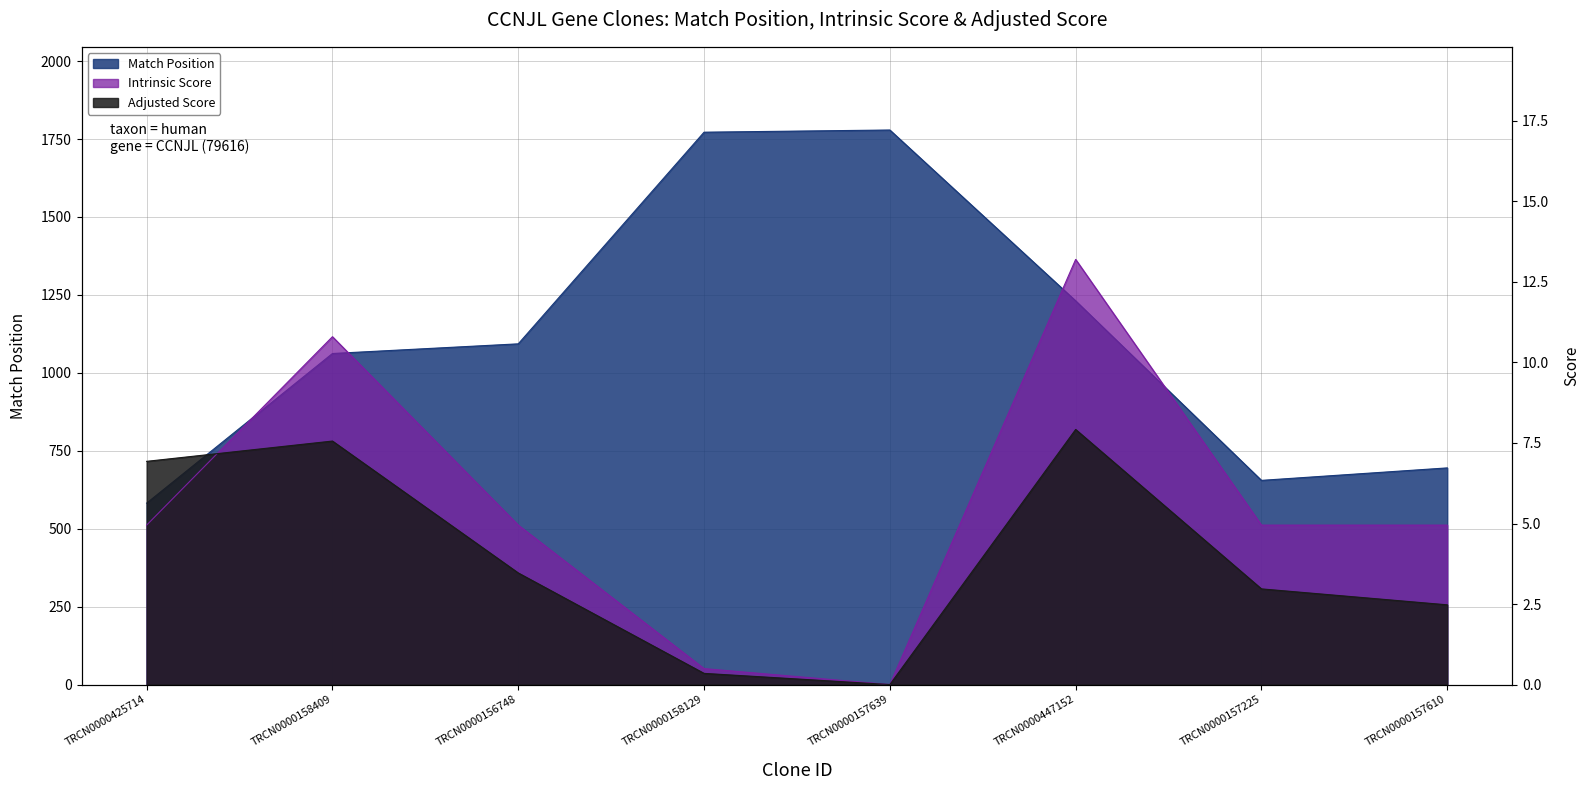

Reading left to right, extract all data points from this chart.

Match Position: 582.0	1062.0	1093.0	1772.0	1779.0	1231.0	655.0	695.0
Adjusted Score: 6.9	7.6	3.5	0.3	0.0	7.9	3.0	2.5
Intrinsic Score: 5.0	10.8	5.0	0.5	0.0	13.2	5.0	5.0